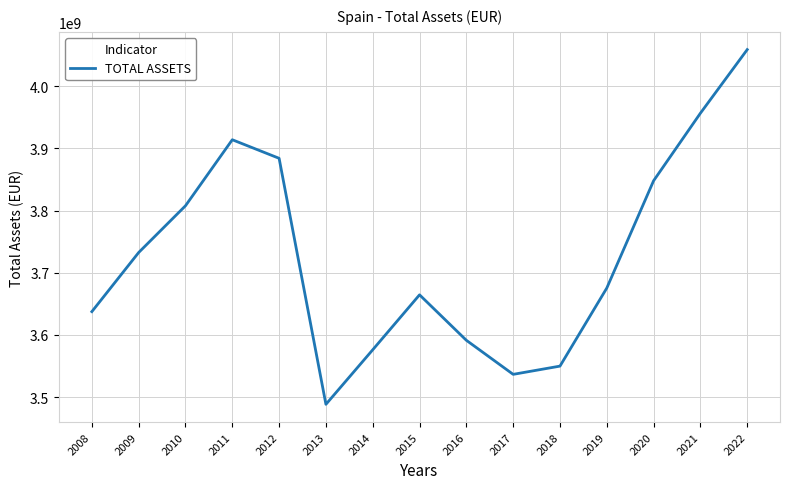

What is the average value?

3728008960